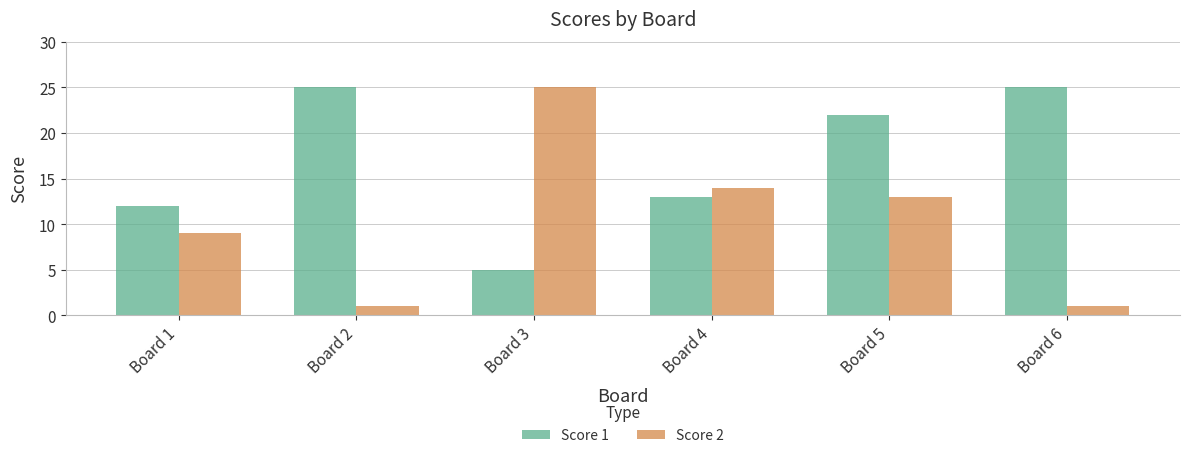

How many bars are there in total?

12